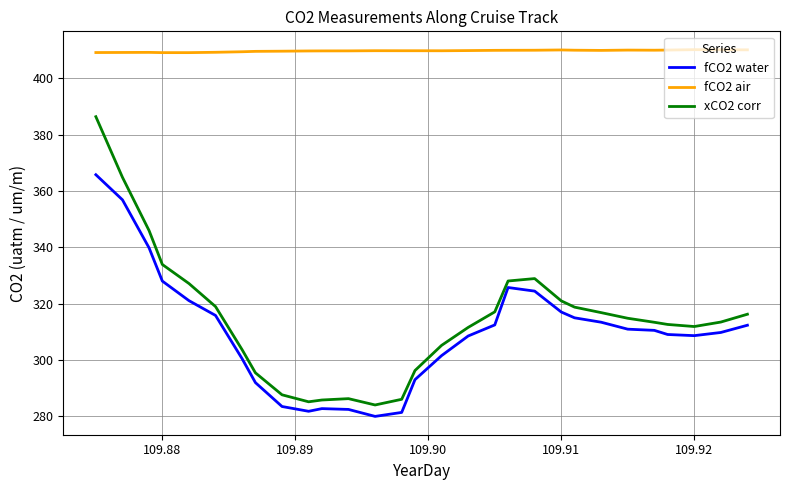

Is this an area chart (filled region under the line)?

No